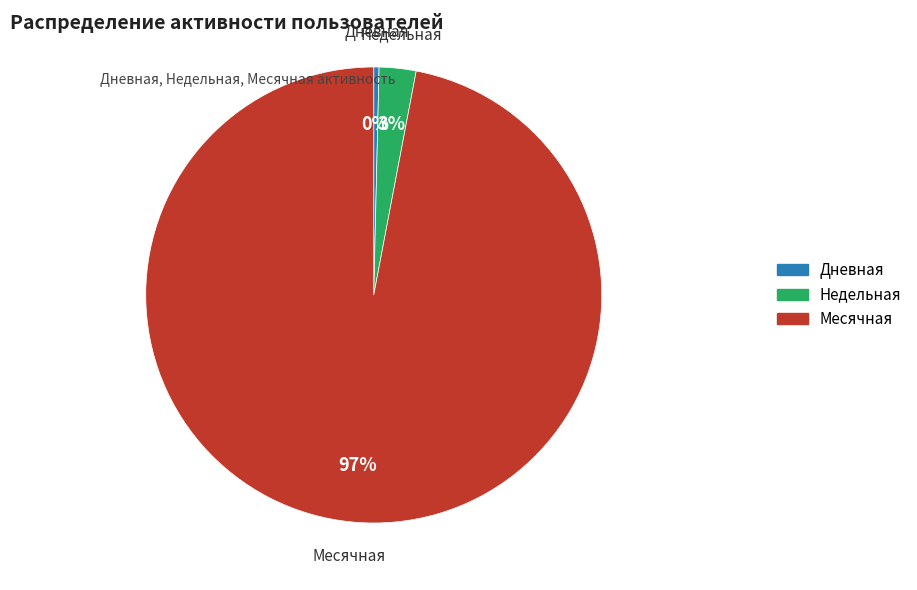

Does any single category account for the majority?

Yes